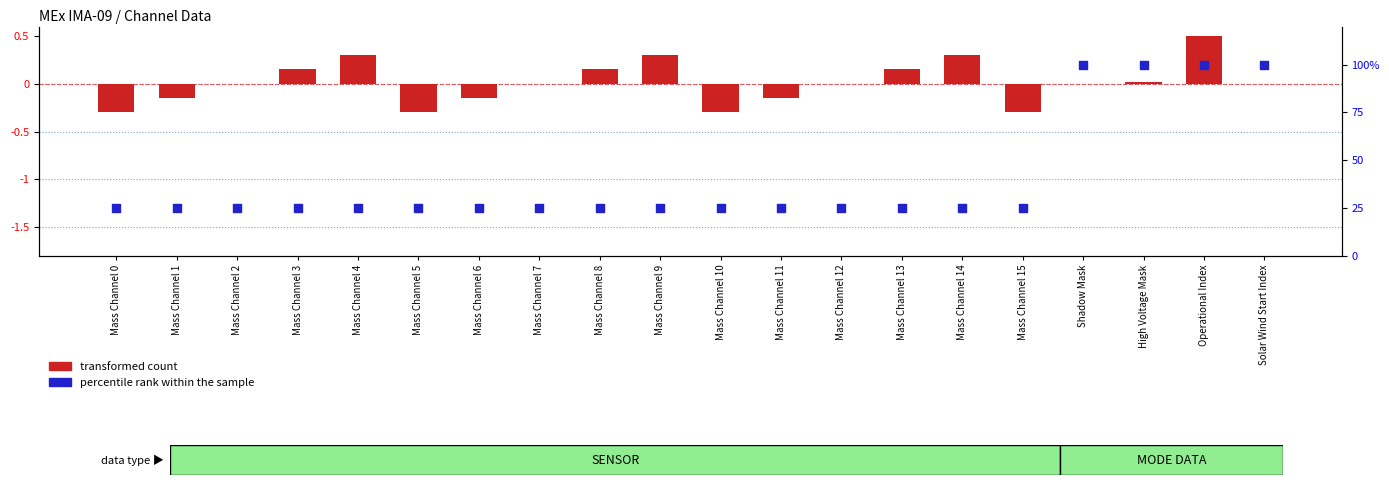

Is the value of transformed count at Operational Index greater than the value of percentile rank within the sample at Mass Channel 6?

No